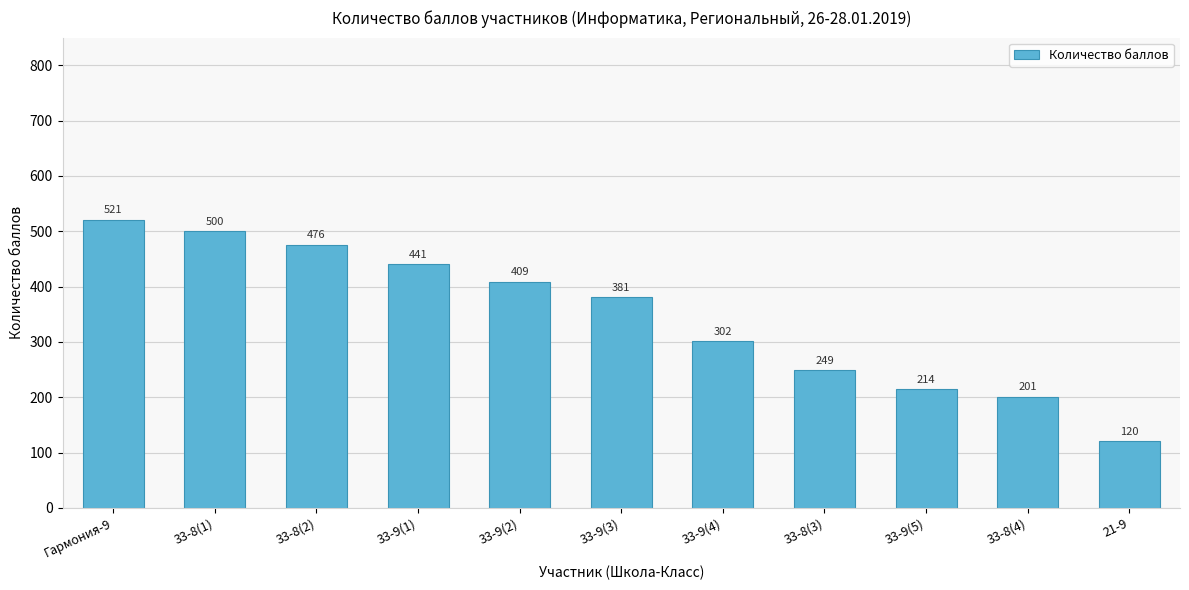

At which label is the value closest to 320?

33-9(4)